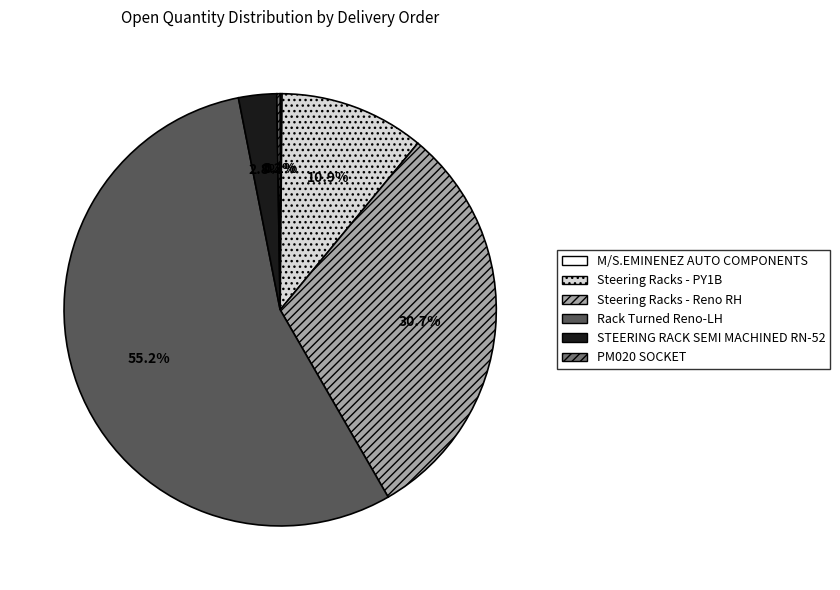

Which slice is the largest?

Rack Turned Reno-LH